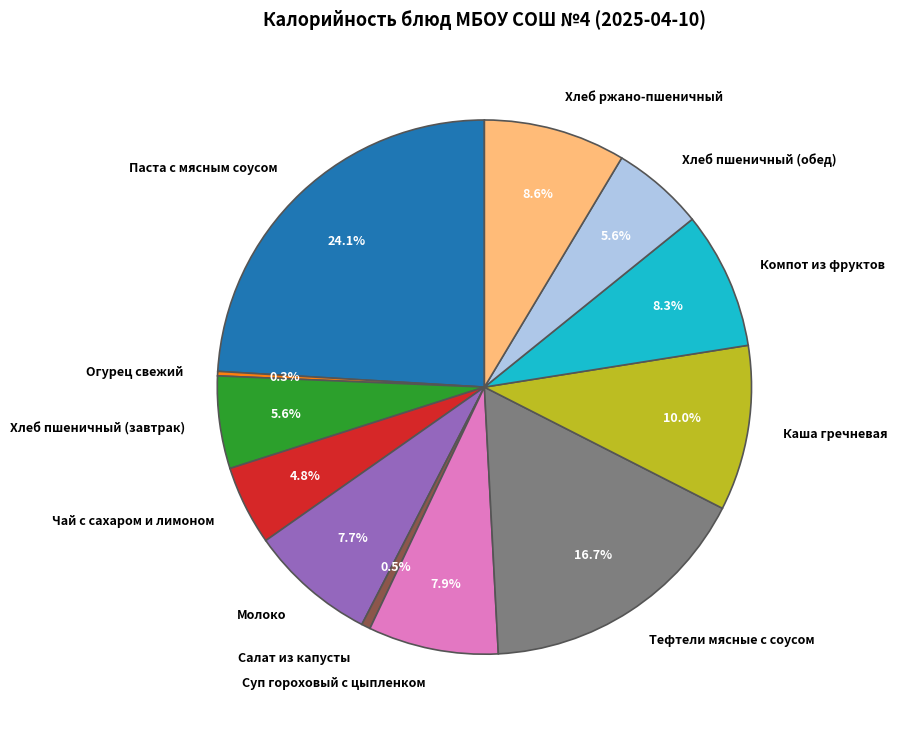

To the nearest percent, what is the combined percentage of Паста с мясным соусом and Тефтели мясные с соусом?

41%